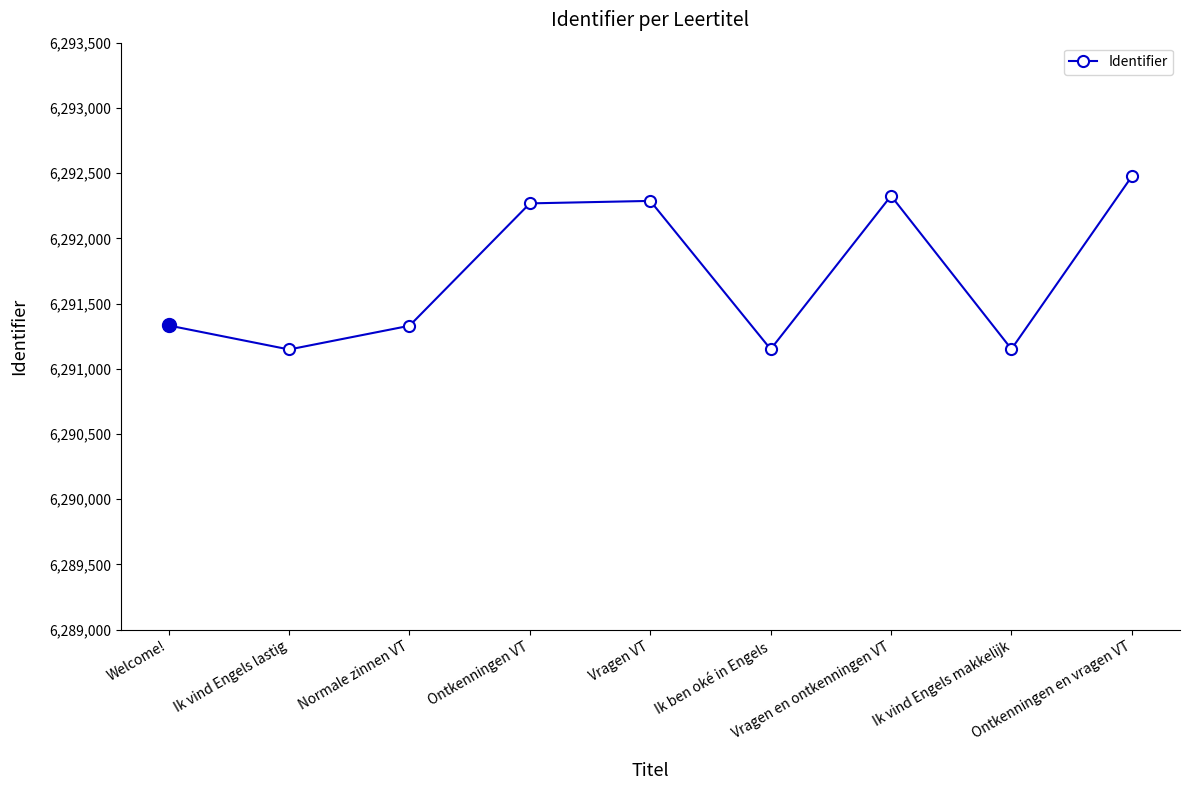

The chart shows a value of 6292287 at Vragen VT. True or false?

True